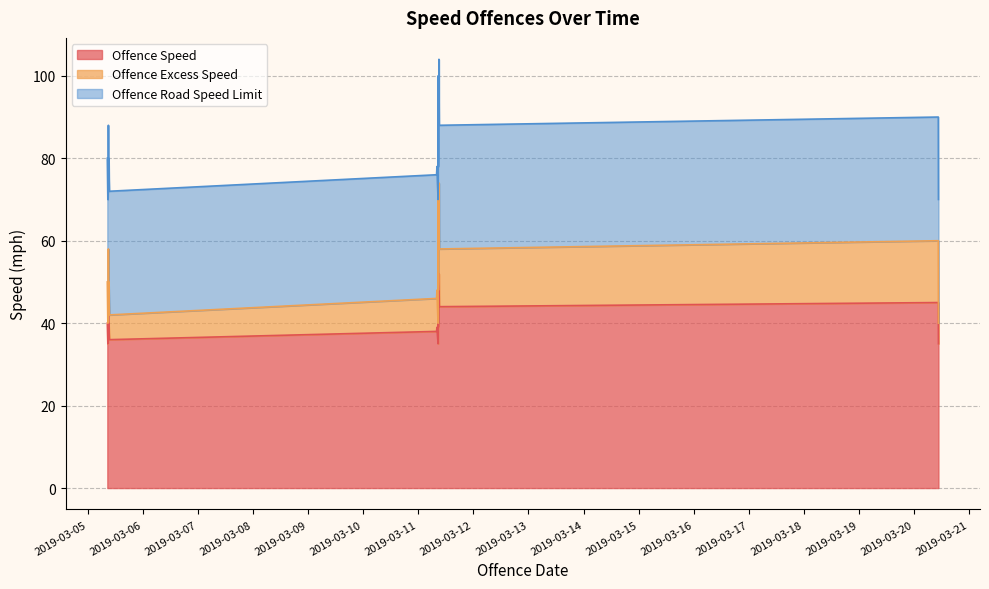

How many interior local valleys does the Offence Excess Speed series have?

6